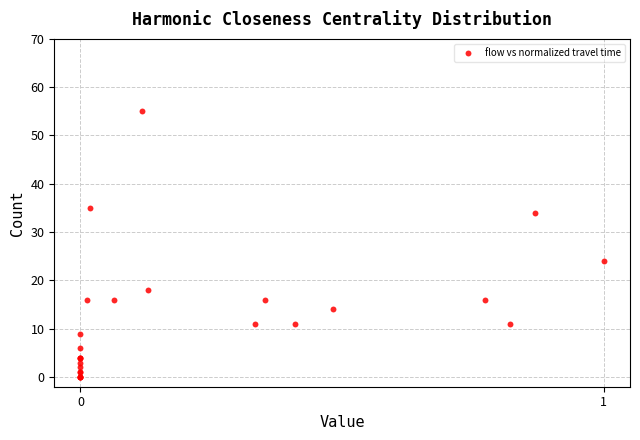

What Y value in the scatter plot is closest to 27?

24